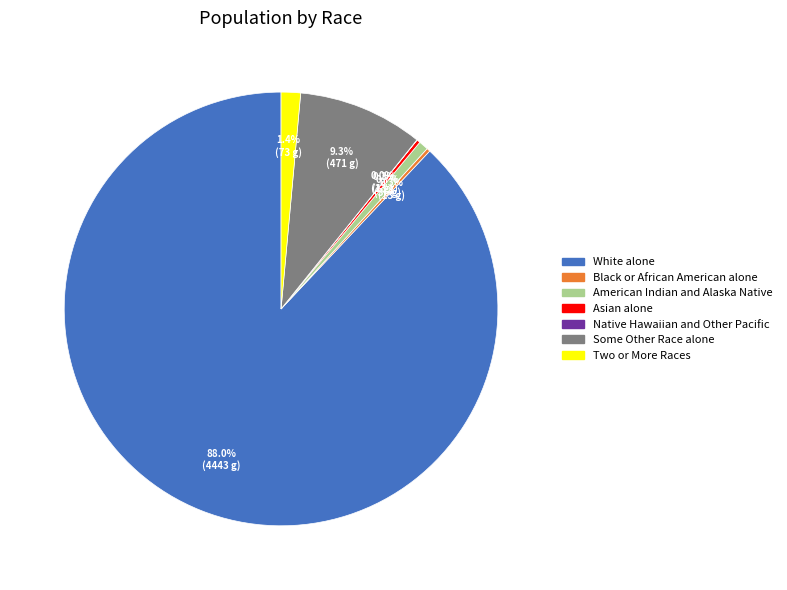

Between White alone and Two or More Races, which is larger?

White alone